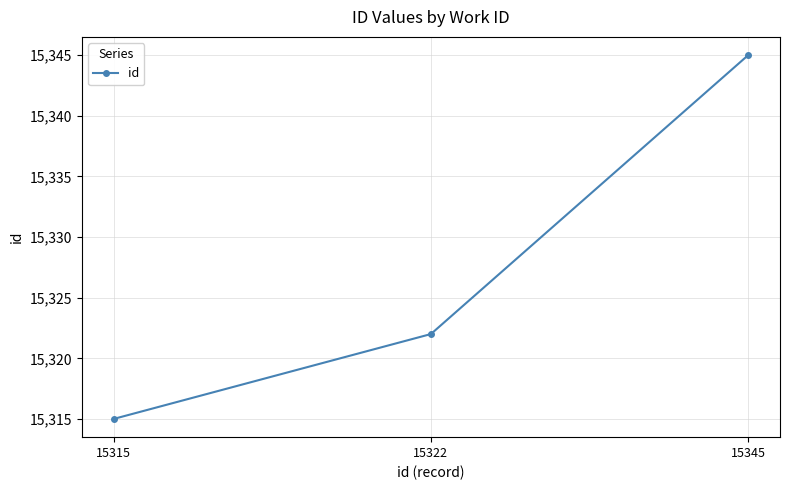

What is the smallest value displayed?

15315